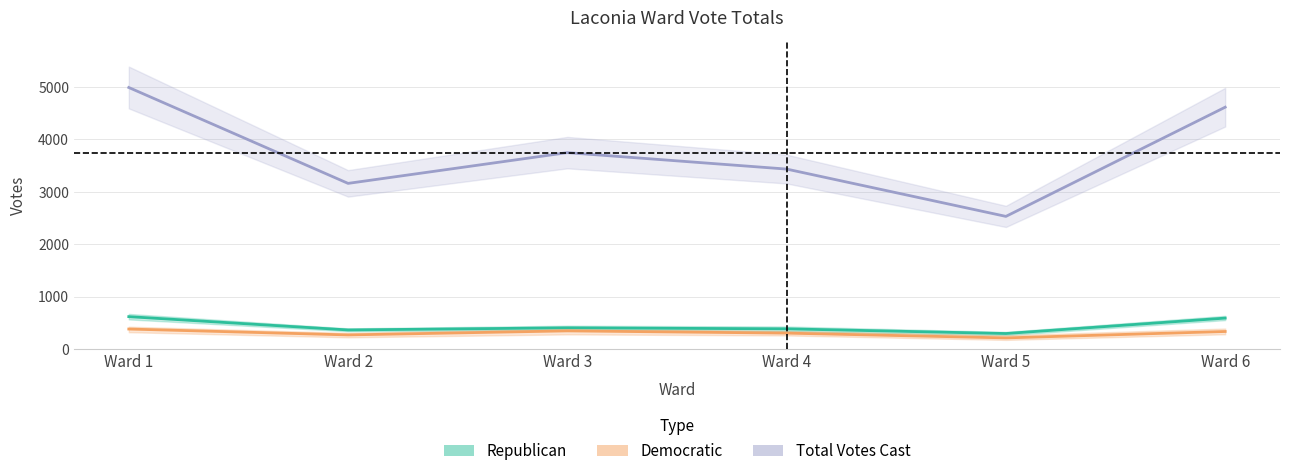

Which has a higher value, Ward 3 or Ward 1?

Ward 1